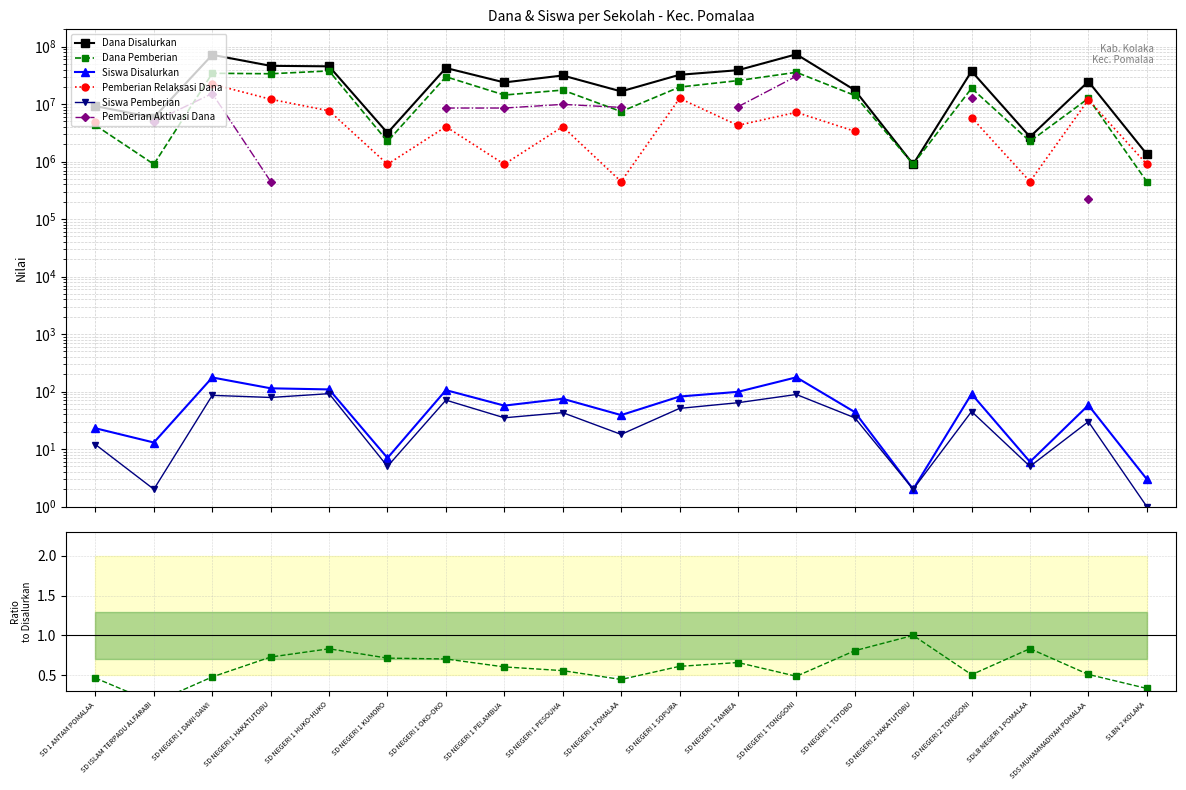

What is the lowest value of the Pemberian Relaksasi Dana series?

450000.0